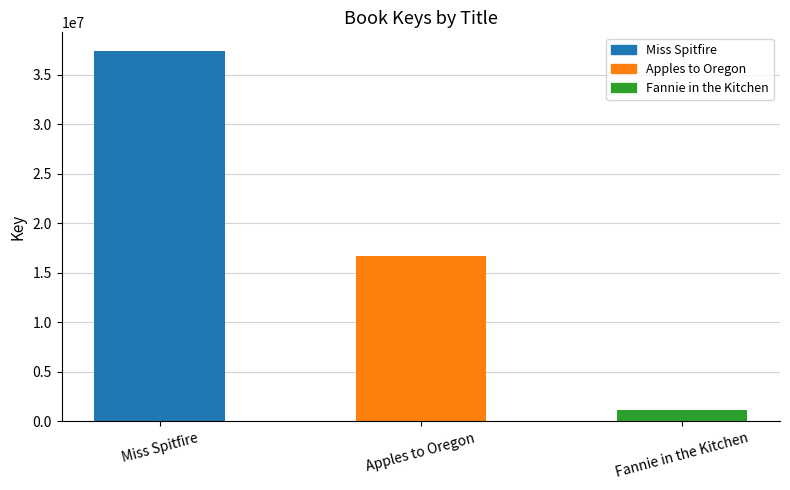

What is the ratio of the value at Fannie in the Kitchen to the value at Apples to Oregon?

0.1